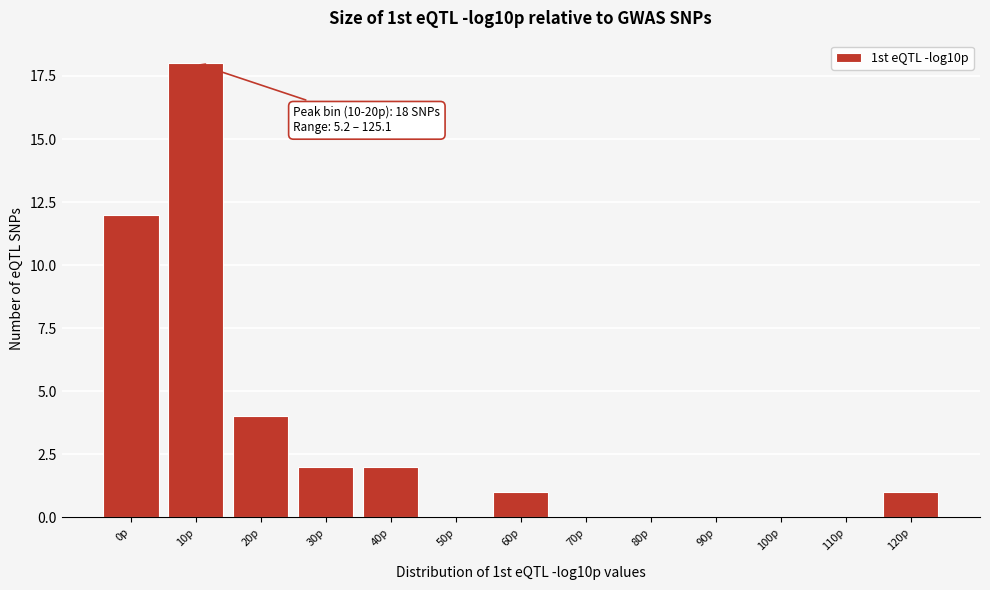

Reading left to right, list all the values displayed in this chart.

0p=12	10p=18	20p=4	30p=2	40p=2	50p=0	60p=1	70p=0	80p=0	90p=0	100p=0	110p=0	120p=1